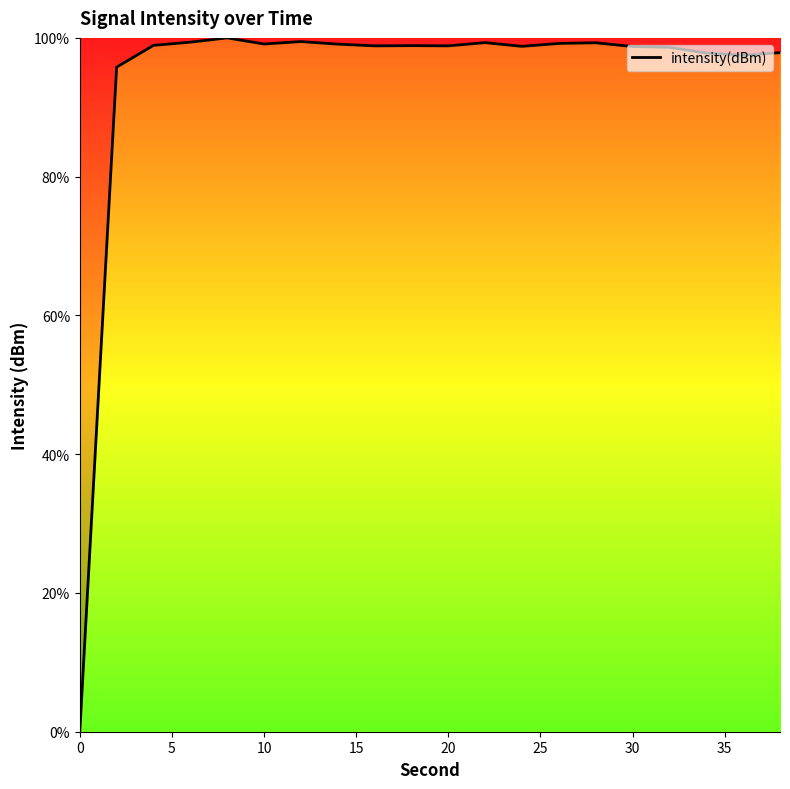

What is the greatest value displayed?

100.0